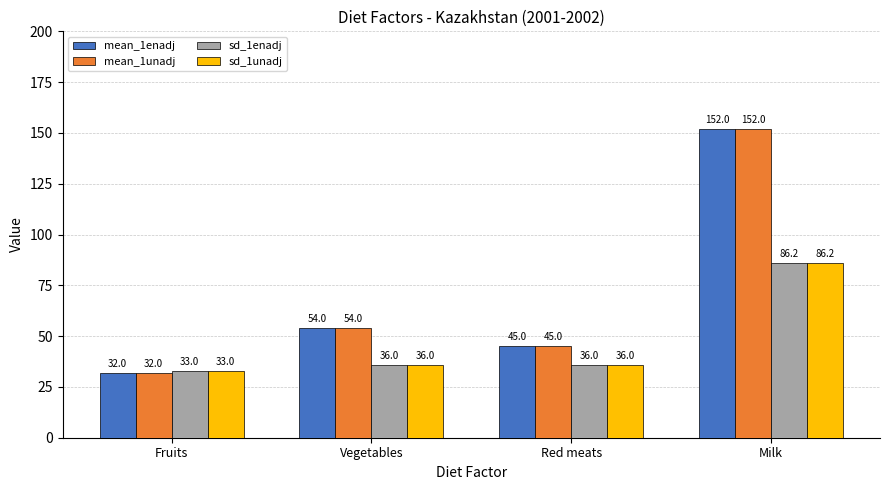

The value of sd_1unadj at Vegetables is 36.0. True or false?

True